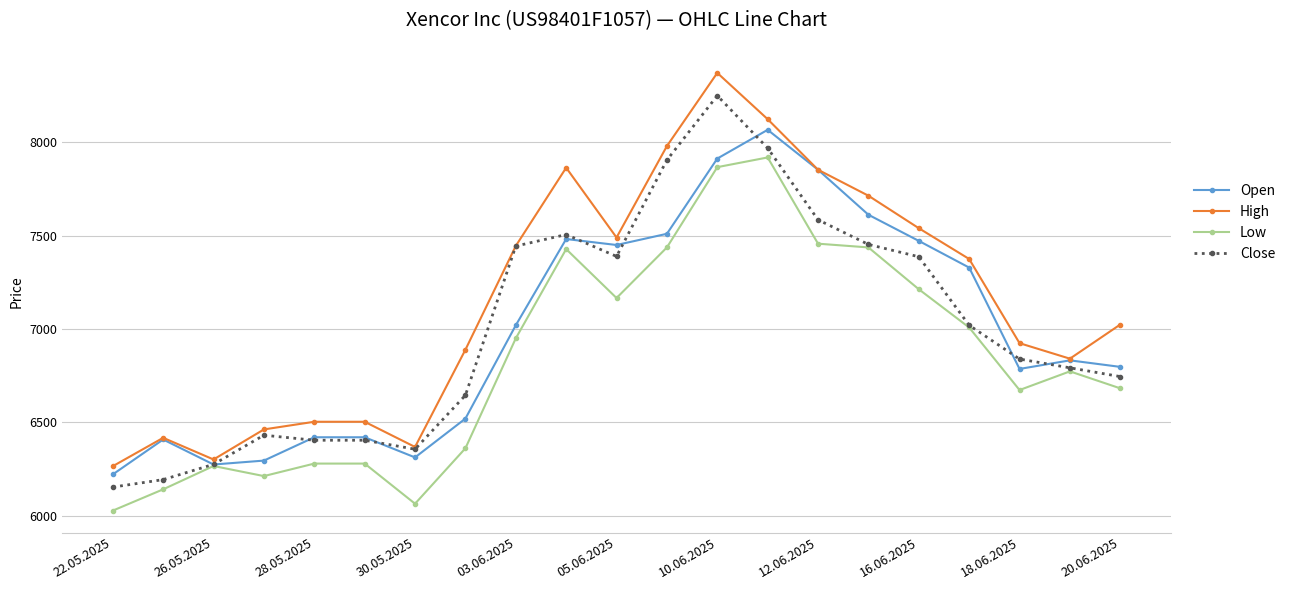

List the series in order of their peak value, highest first.

High, Close, Open, Low